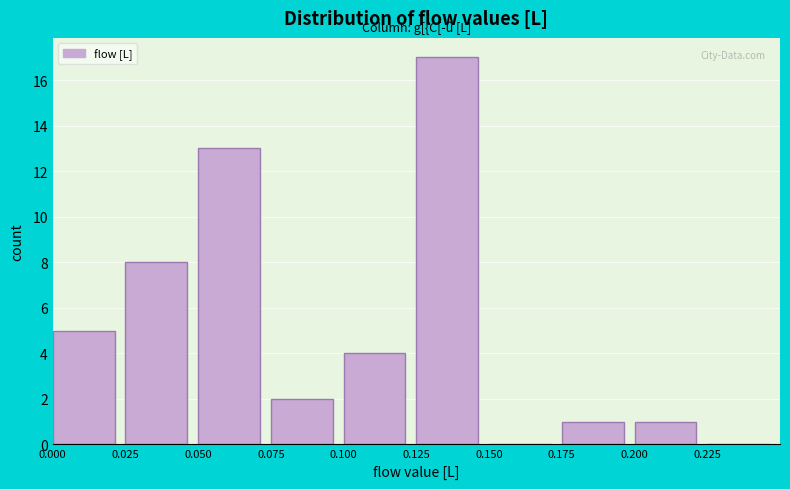

Which range on the x-axis has the tallest bar?

0.125 to 0.150